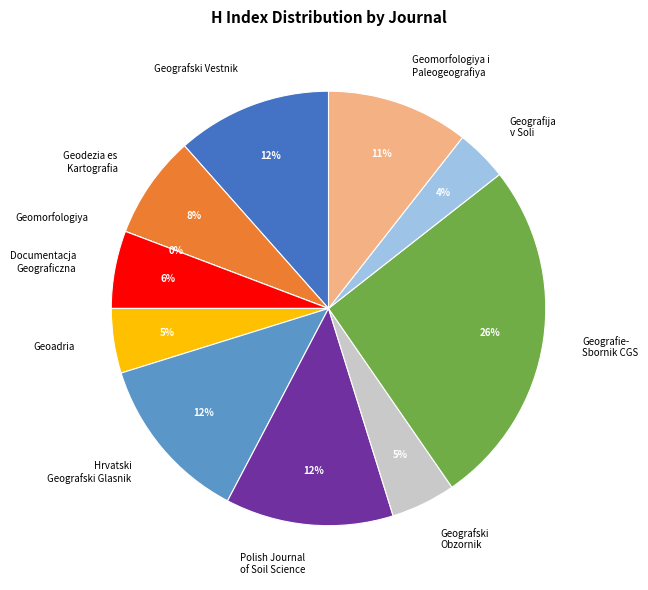

What is the smallest slice in the pie chart?

Geomorfologiya